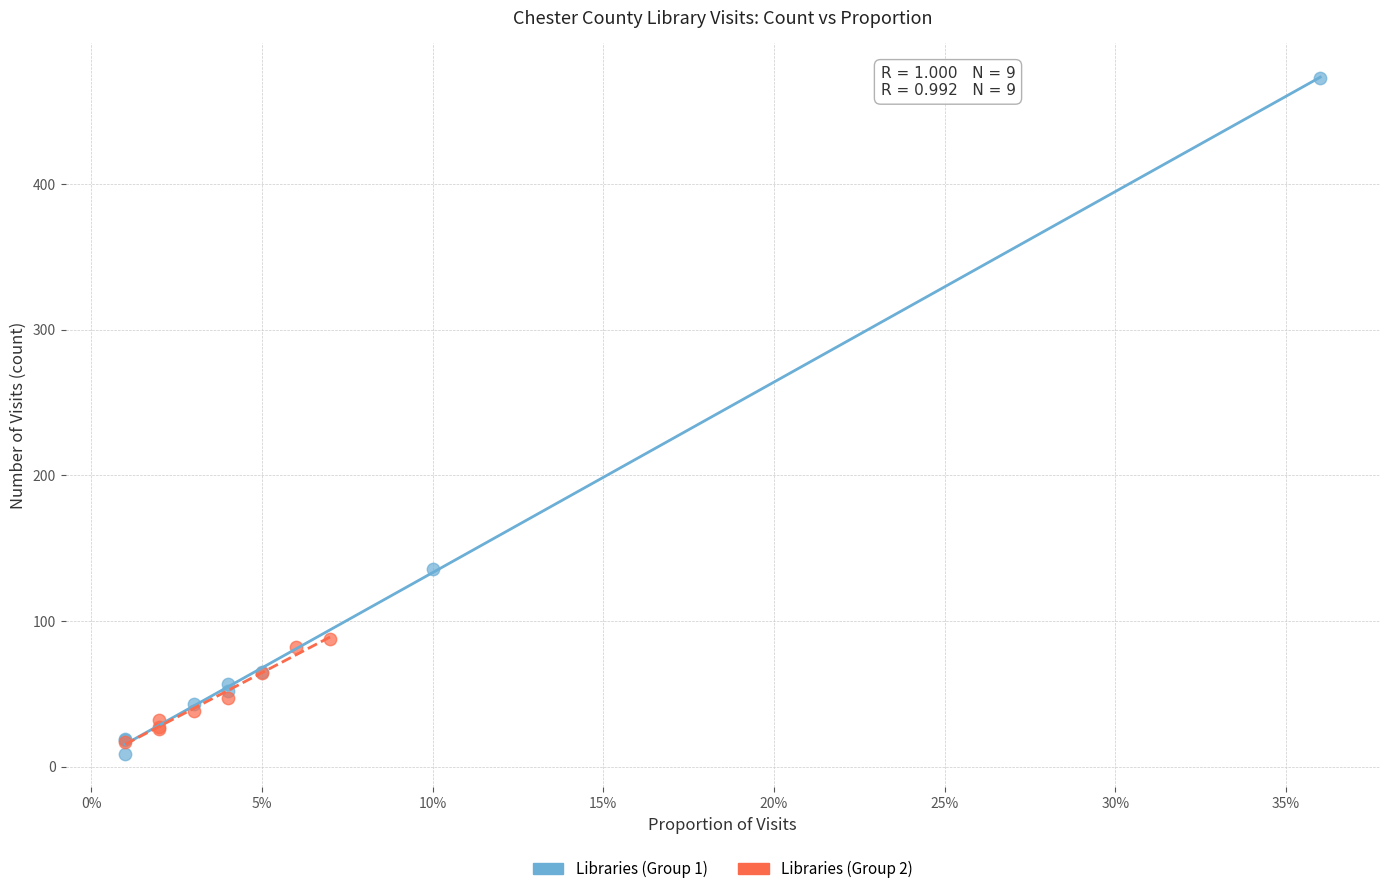

Which series has the widest spread of Y values?

Libraries (Group 1)